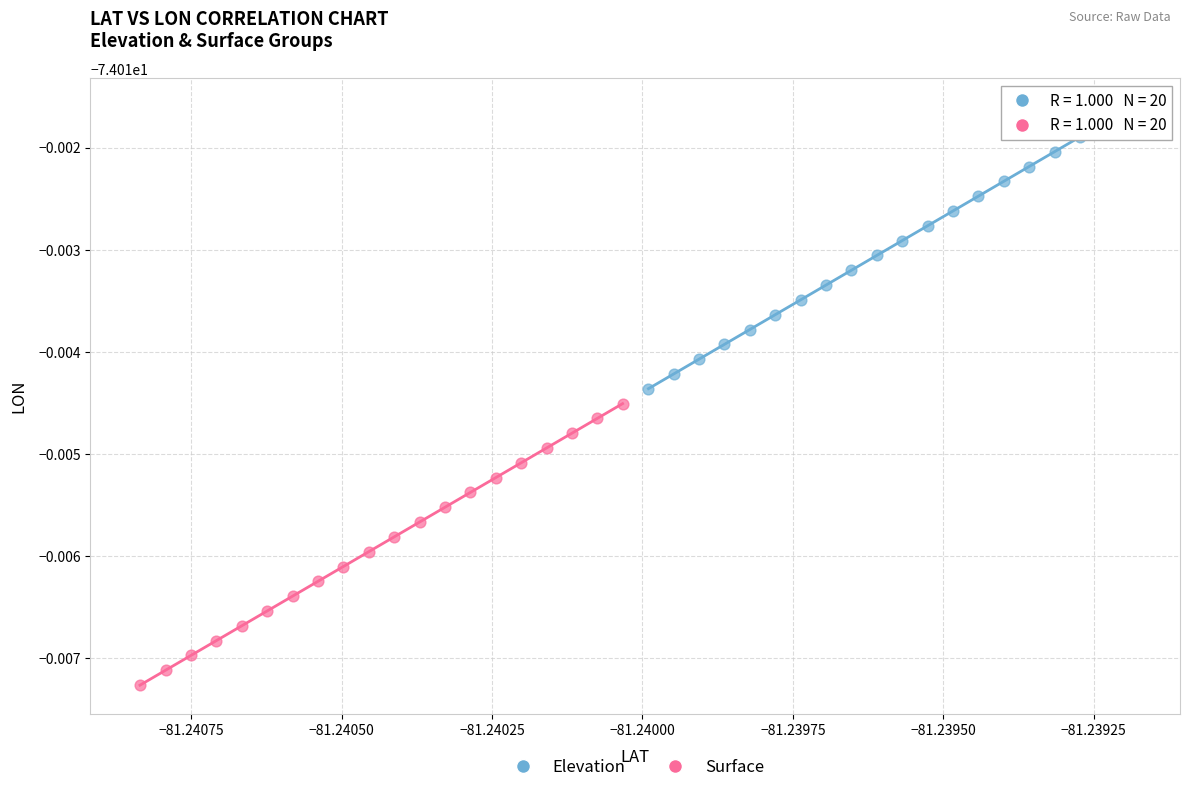

Which series has the largest Y range (max minus min)?

Surface